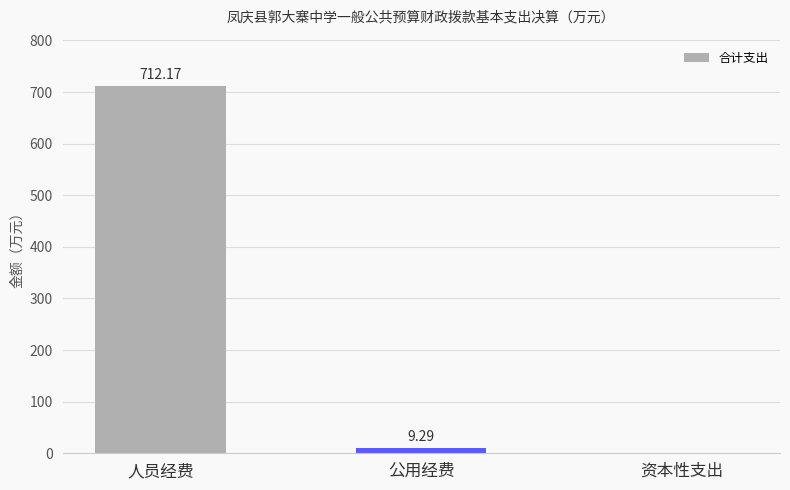

What is the sum of all values?

721.5